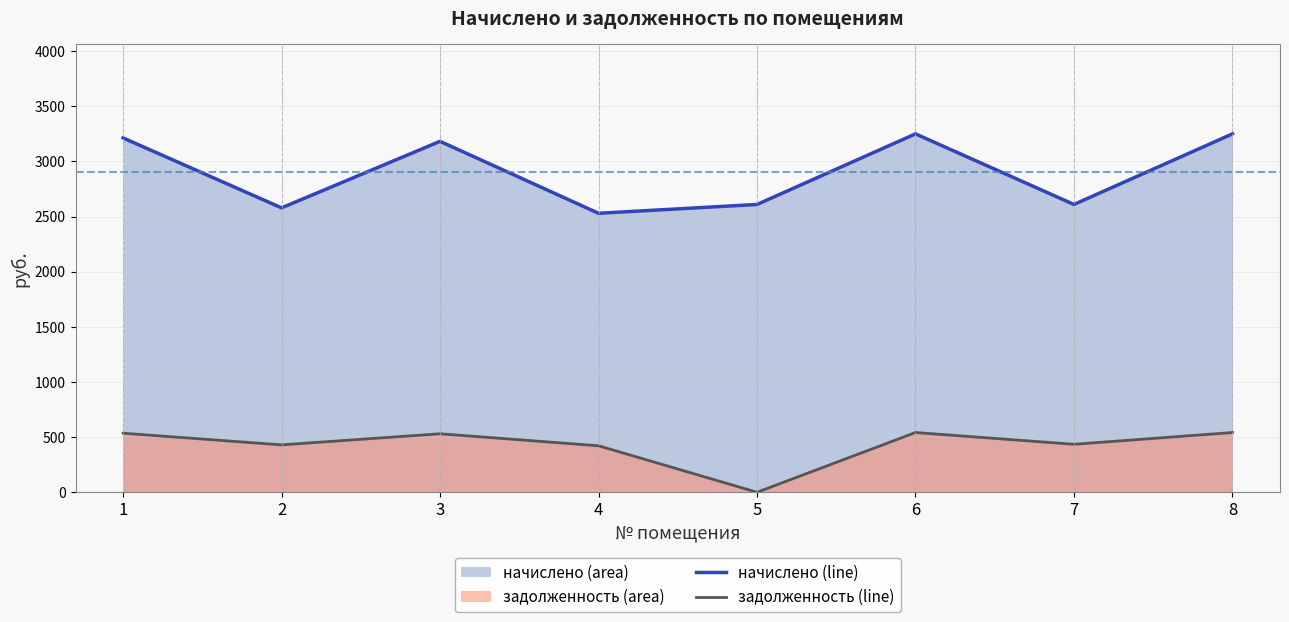

At which label does задолженность reach its peak?

6